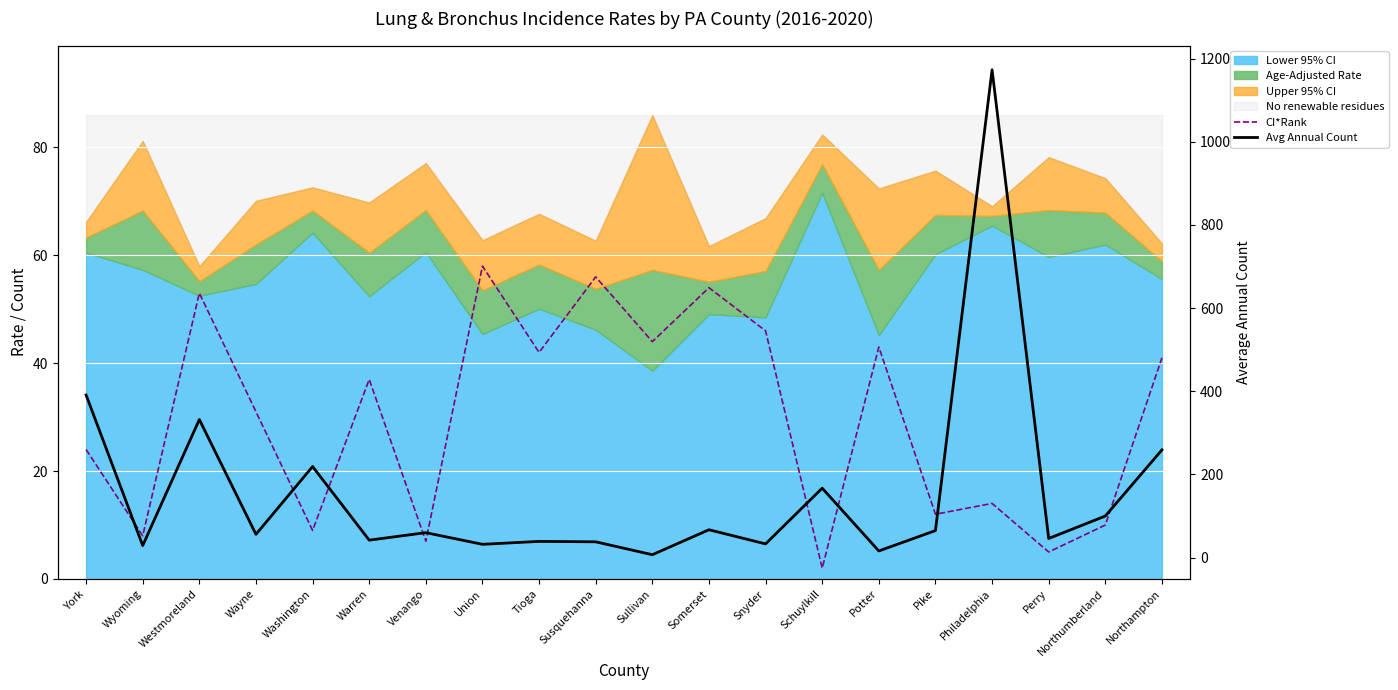

What is the greatest value displayed?

1173